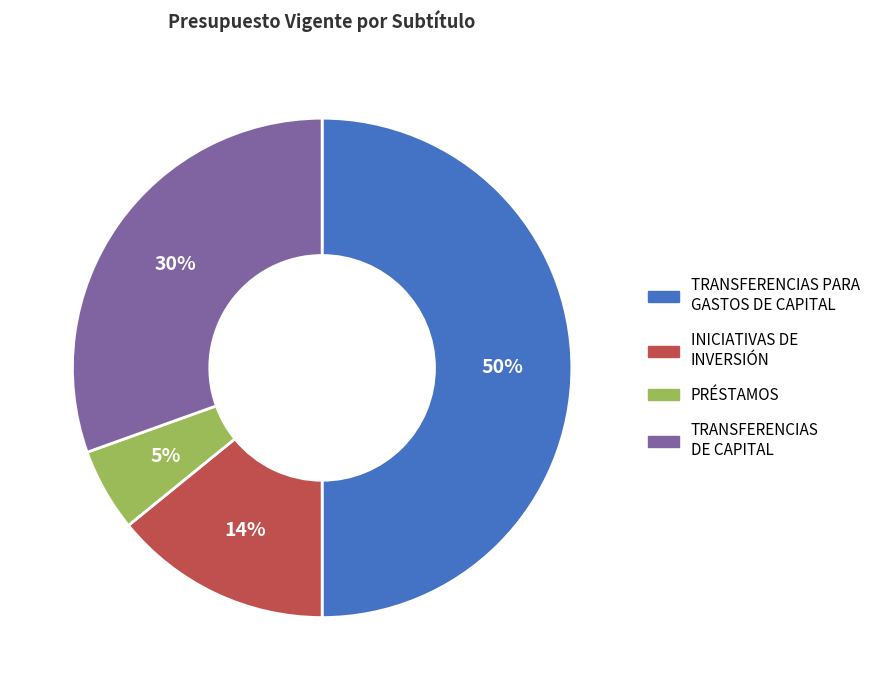

Combined, do PRÉSTAMOS and TRANSFERENCIAS PARA GASTOS DE CAPITAL account for over 50%?

Yes